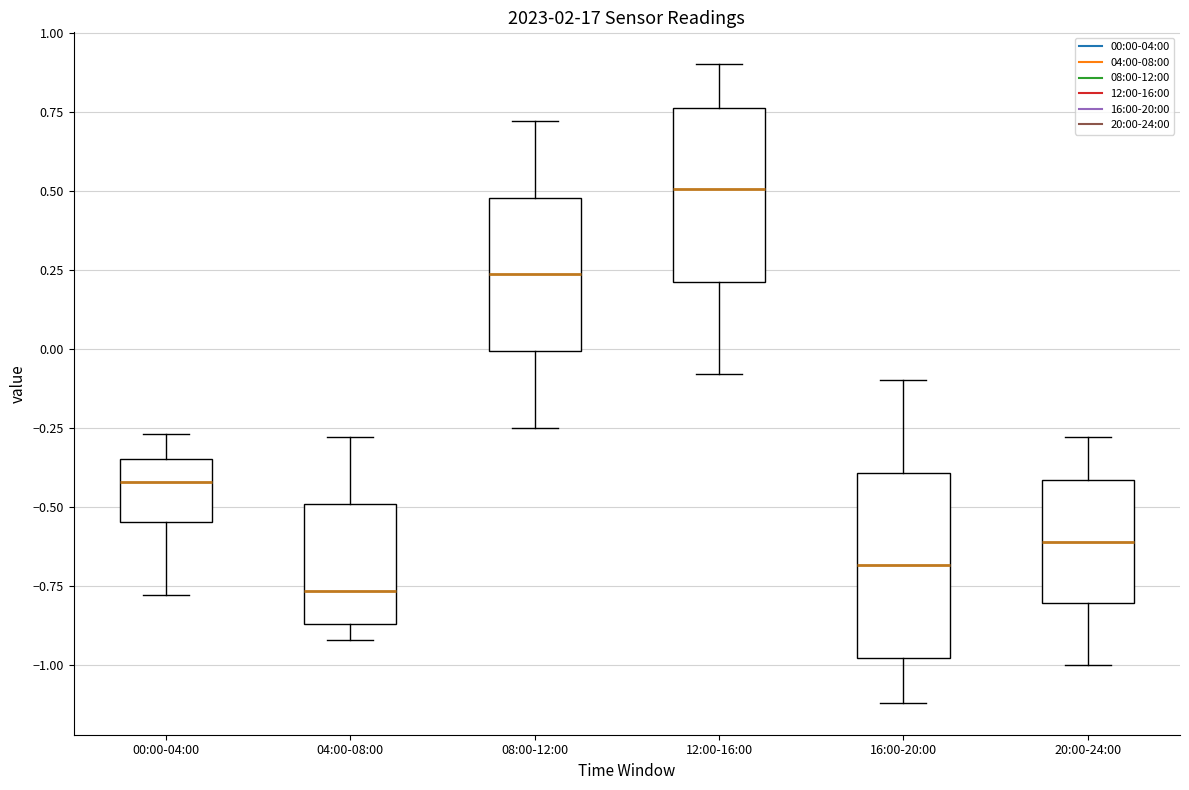

Where does the upper whisker of the box for 04:00-08:00 end on the y-axis? The values are not printed on the chart, so give them approximately, as read against the axis.

-0.30